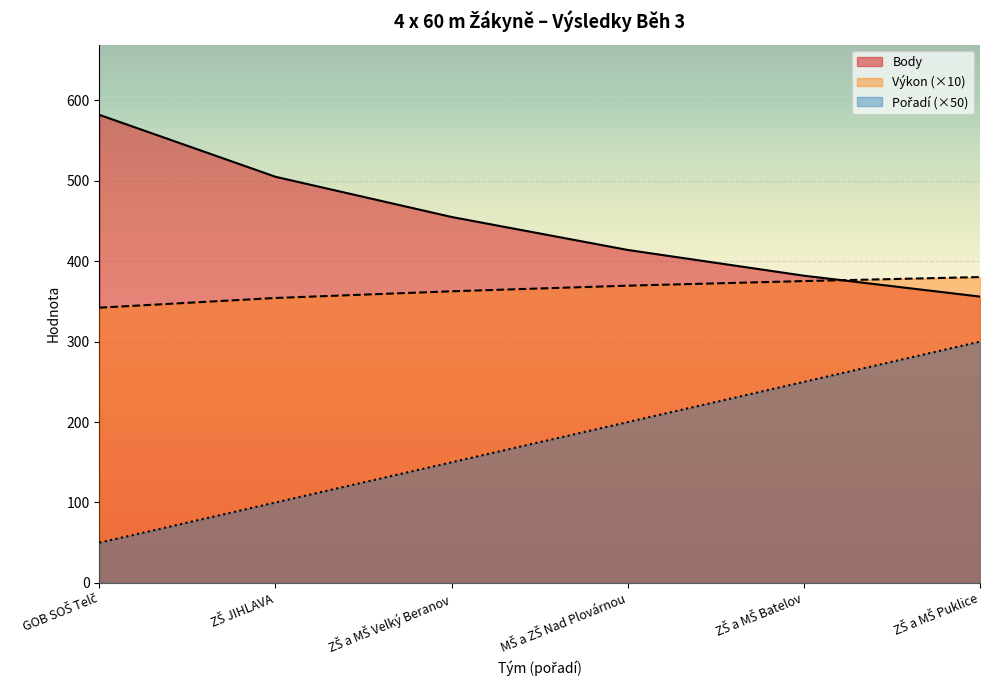

Count the number of categories in the chart.

6